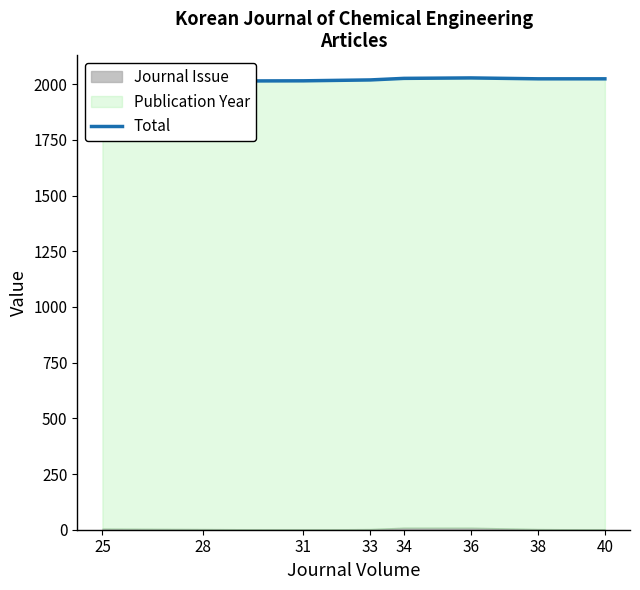

Rank the categories by value from lowest to highest.

25, 28, 31, 33, 38, 40, 34, 36